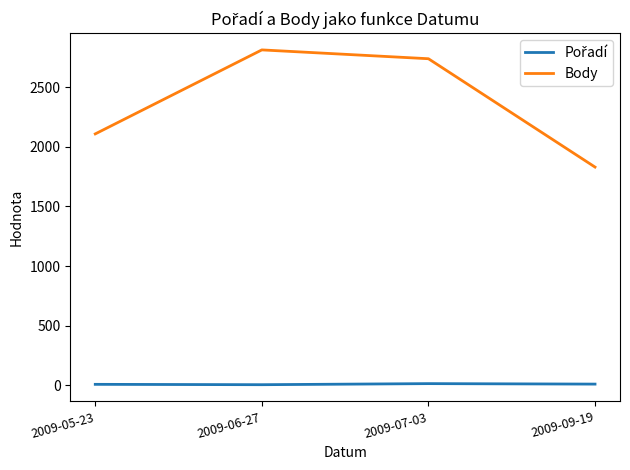

How many values in the Body series are below 2738?

2